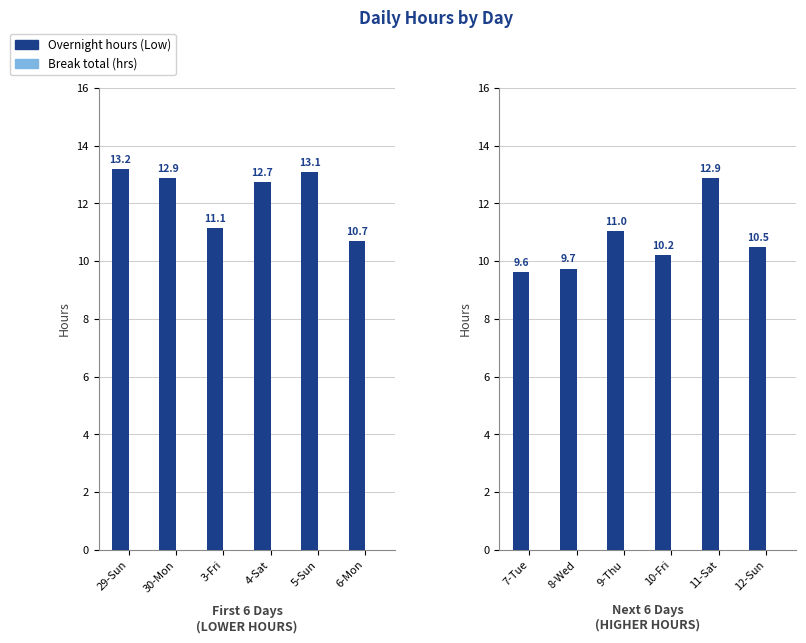

Is the value of Overnight hours (Low) at 12-Sun greater than the value of Break total (hrs) at 9-Thu?

Yes